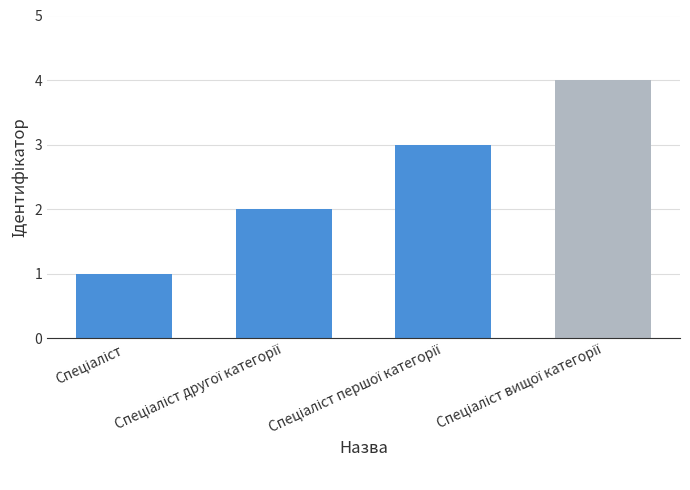

What is the difference between the maximum and minimum values?

3